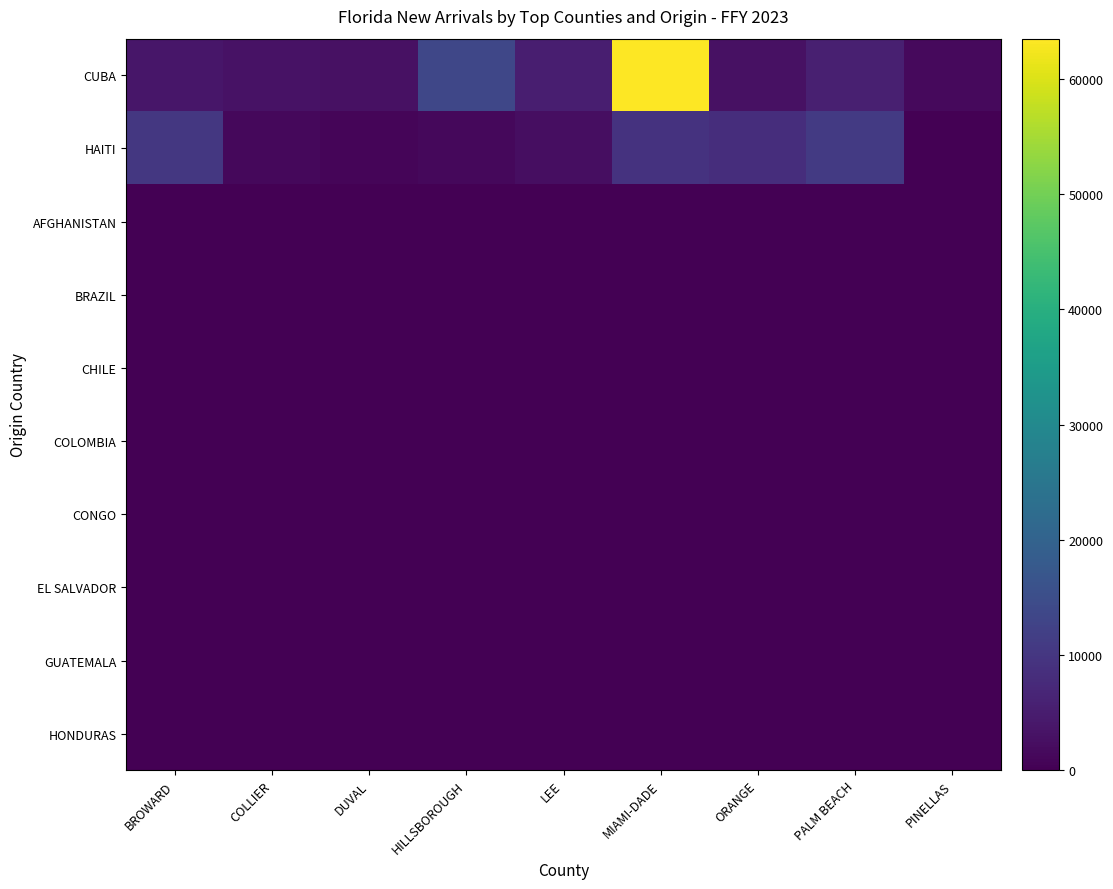

Rank the series by their maximum value, from lowest to highest.

GUATEMALA, CONGO, COLOMBIA, HONDURAS, EL SALVADOR, BRAZIL, CHILE, AFGHANISTAN, HAITI, CUBA